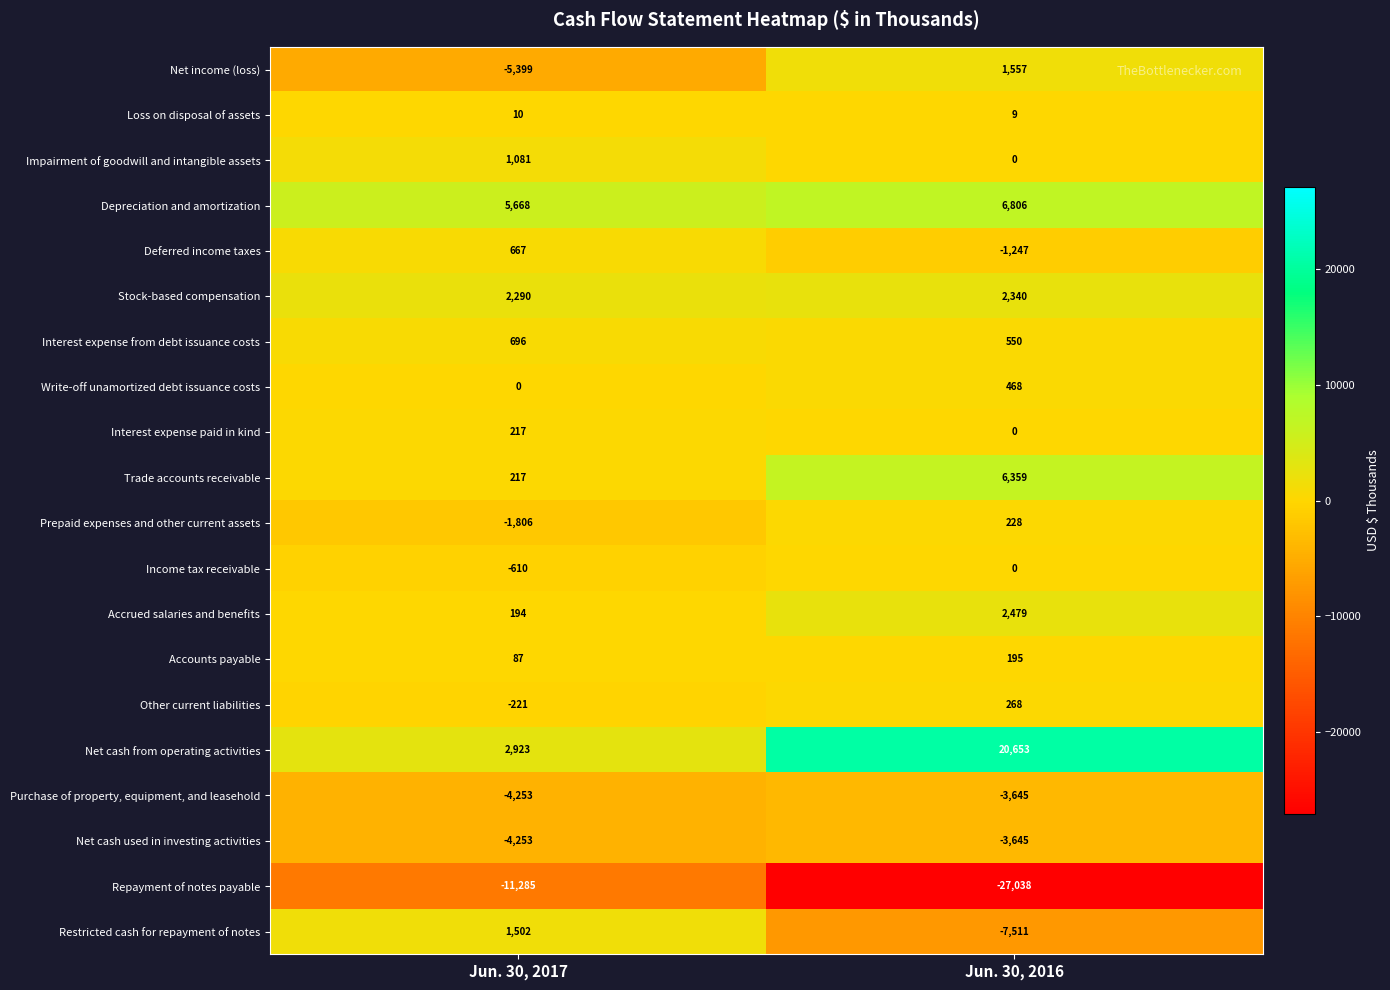

What is the difference between the maximum and minimum values in the Accounts payable series?

108